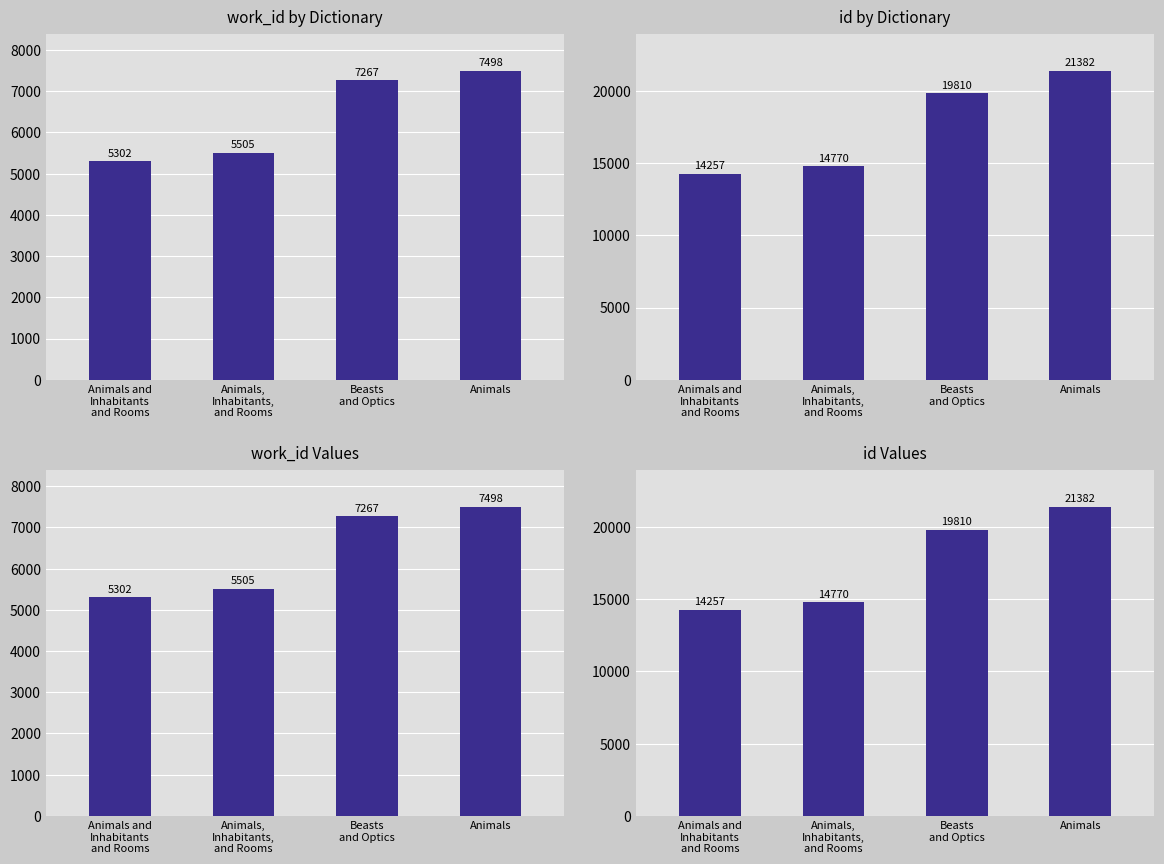

List the series in order of their overall mean, highest first.

id, work_id